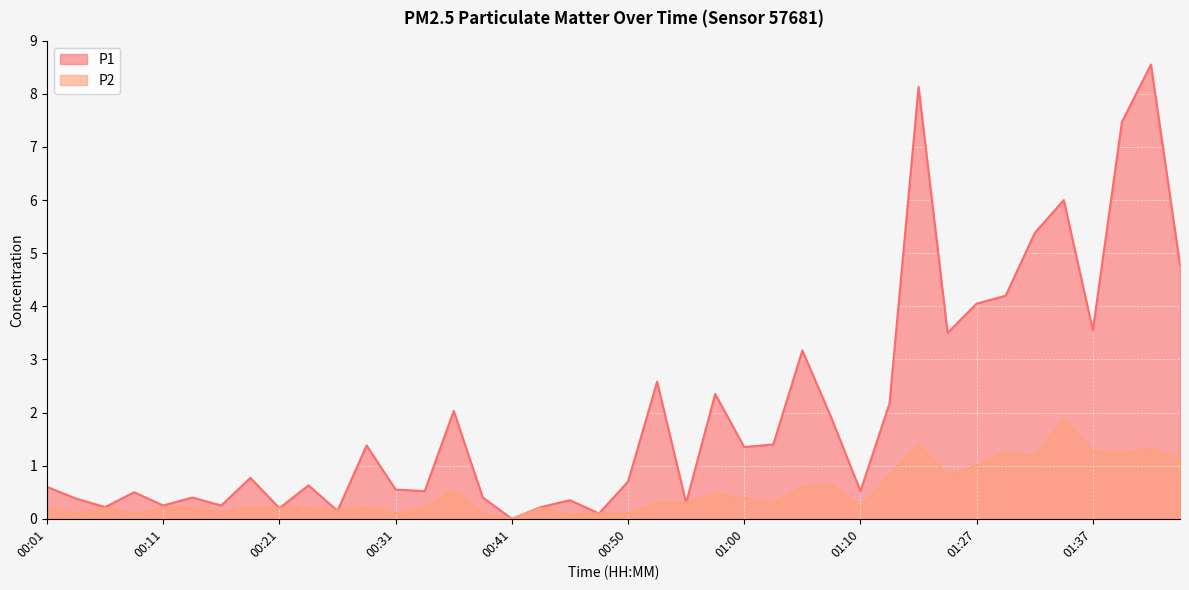

Which series changed the most between 00:01 and 01:34?

P1